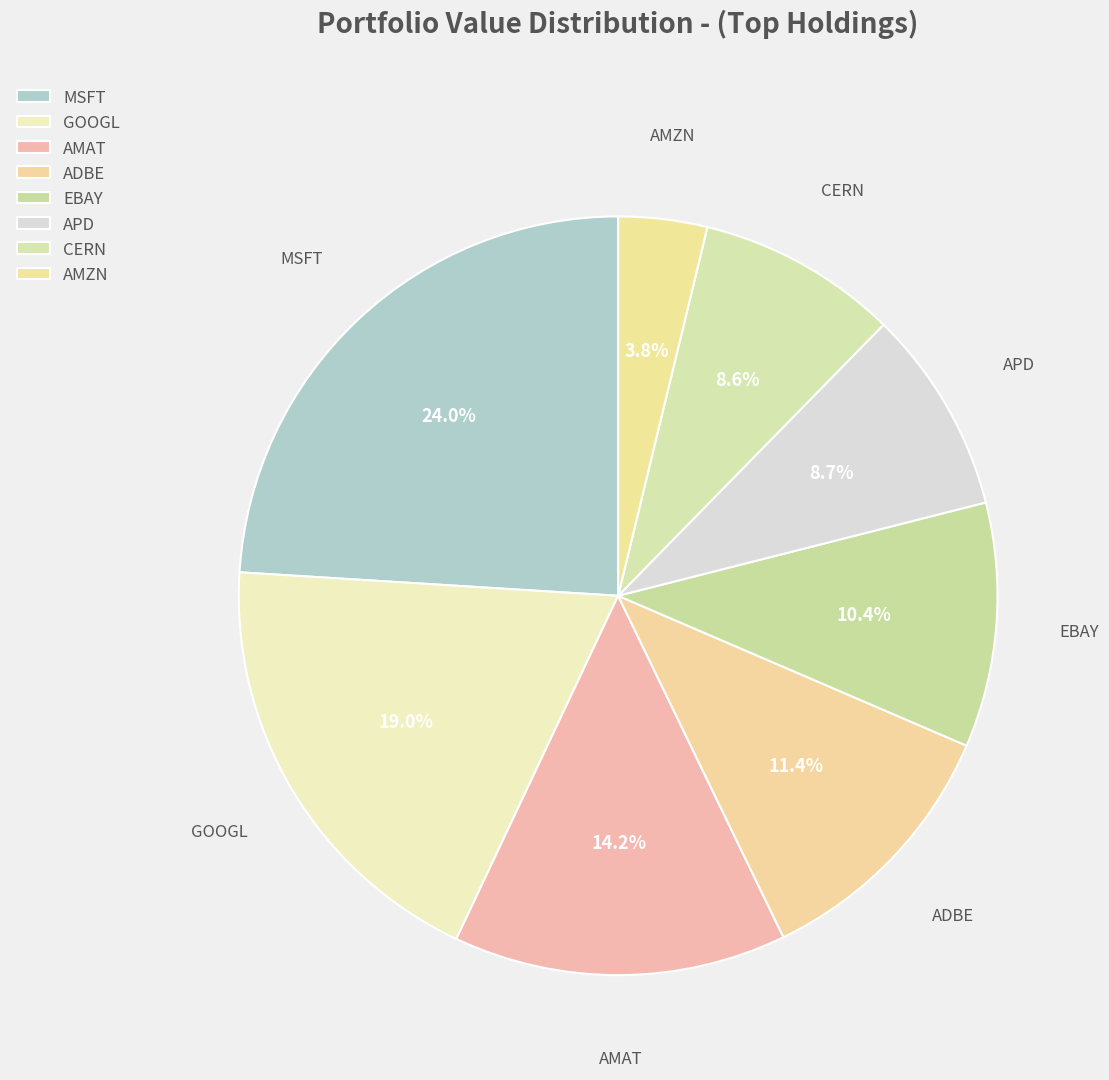

Count the number of slices in the pie.

8